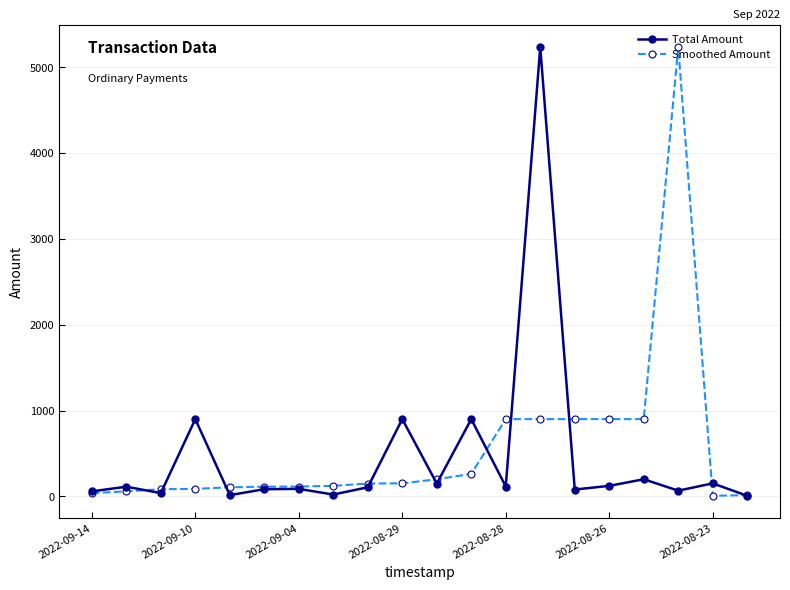

At how many categories does at least one series exceed 4100?

2